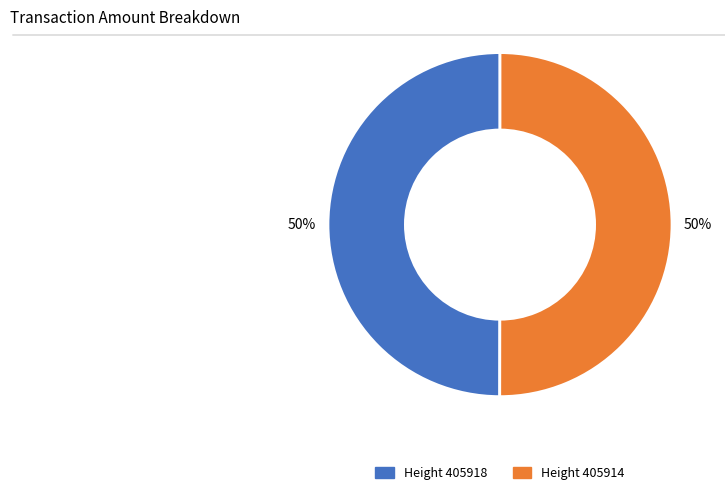

How many segments does this pie chart have?

2